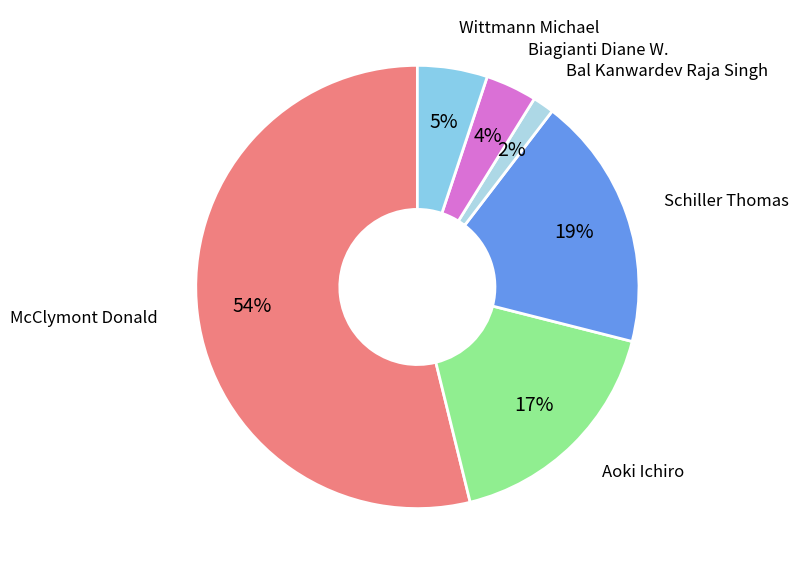

Between Wittmann Michael and Schiller Thomas, which is larger?

Schiller Thomas